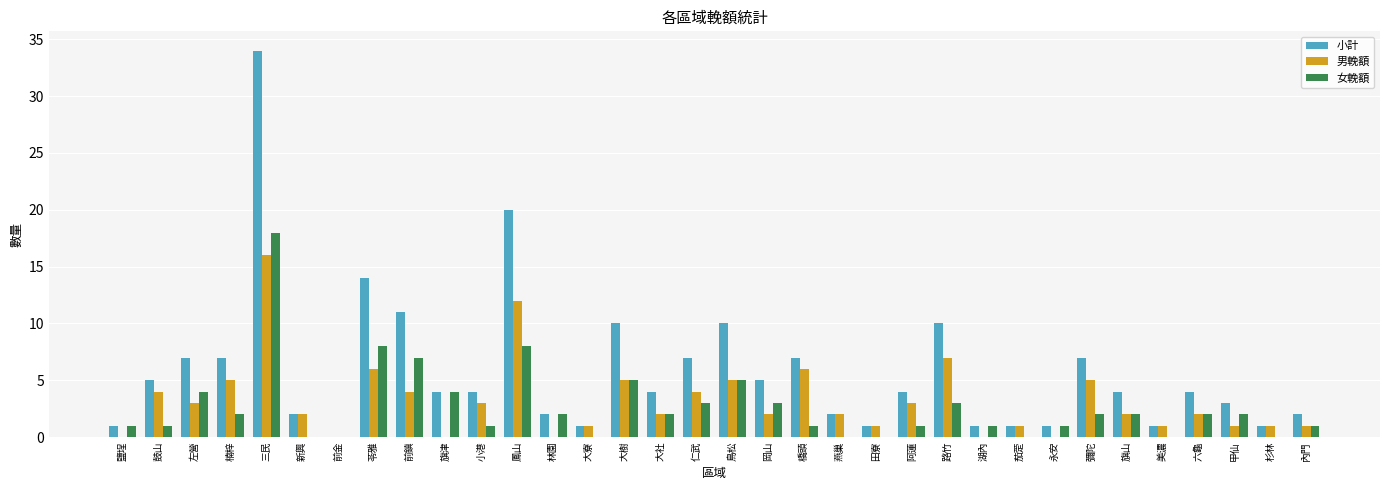

Which series changed the most between 左營 and 田寮?

小計